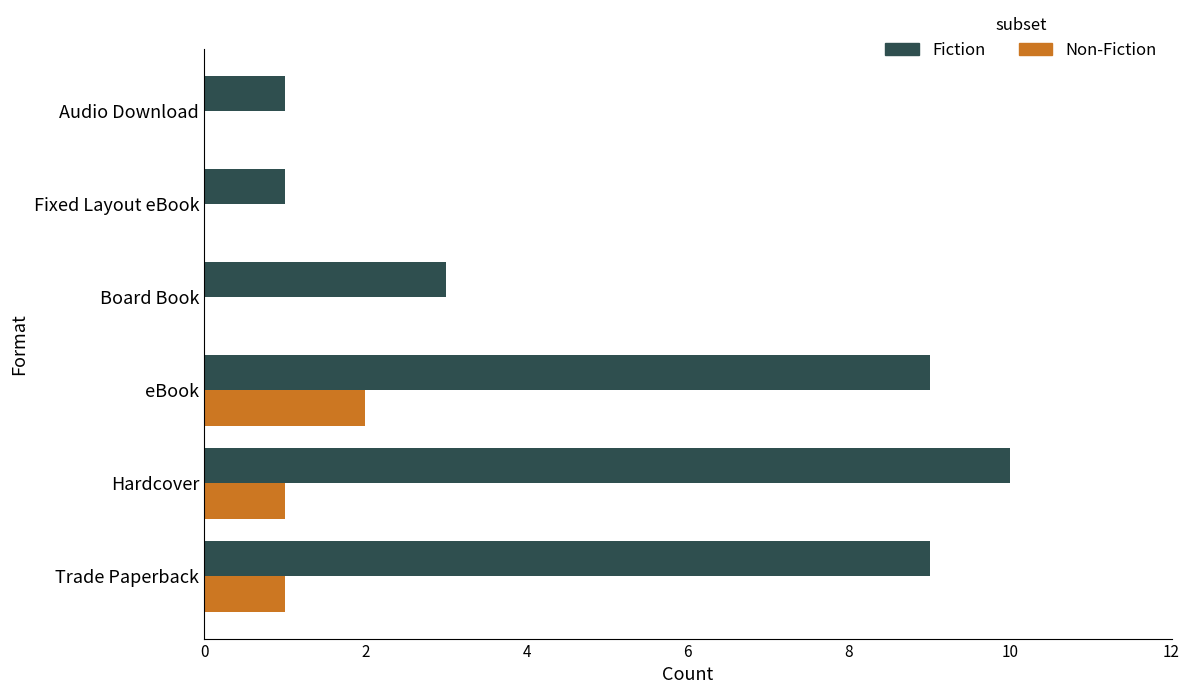

What is the sum of all Fiction values?

33